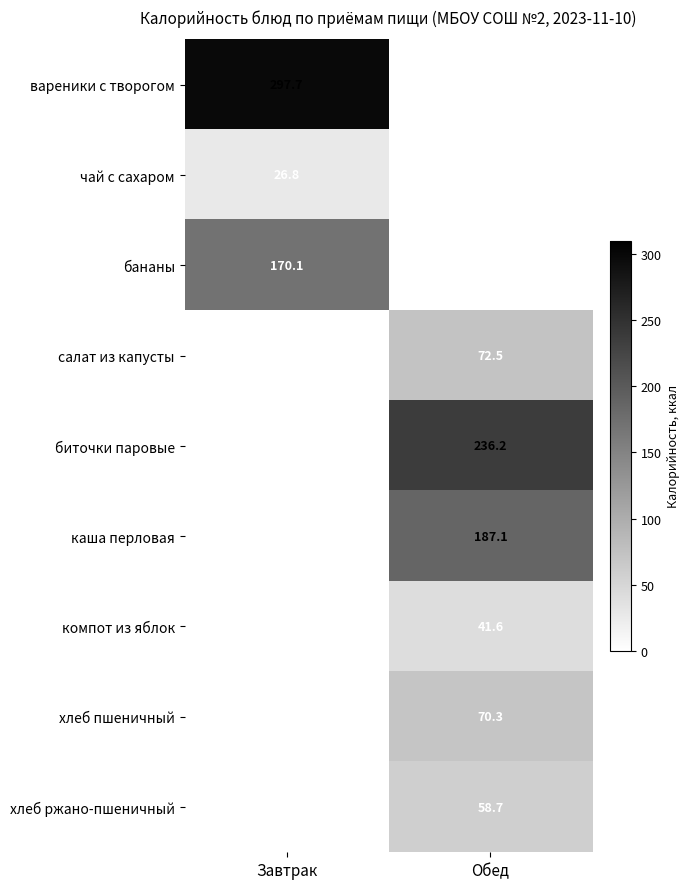

Is it true that хлеб пшеничный equals 14.4 at Обед?

False